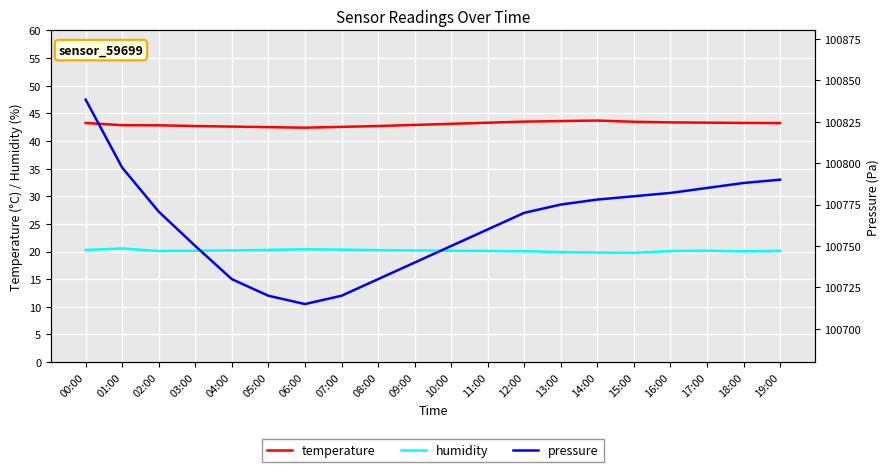

Reading left to right, what are all the values shown in this chart?

temperature: 00:00=43.2	01:00=42.9	02:00=42.8	03:00=42.7	04:00=42.6	05:00=42.5	06:00=42.4	07:00=42.5	08:00=42.7	09:00=42.9	10:00=43.1	11:00=43.3	12:00=43.5	13:00=43.6	14:00=43.7	15:00=43.5	16:00=43.4	17:00=43.3	18:00=43.3	19:00=43.2
humidity: 00:00=20.3	01:00=20.6	02:00=20.1	03:00=20.1	04:00=20.2	05:00=20.3	06:00=20.4	07:00=20.4	08:00=20.2	09:00=20.2	10:00=20.1	11:00=20.1	12:00=20.1	13:00=19.9	14:00=19.8	15:00=19.8	16:00=20.1	17:00=20.2	18:00=20.0	19:00=20.1
pressure: 00:00=100838.3	01:00=100797.2	02:00=100770.7	03:00=100750.0	04:00=100730.0	05:00=100720.0	06:00=100715.0	07:00=100720.0	08:00=100730.0	09:00=100740.0	10:00=100750.0	11:00=100760.0	12:00=100770.0	13:00=100775.0	14:00=100778.0	15:00=100780.0	16:00=100782.0	17:00=100785.0	18:00=100788.0	19:00=100790.0